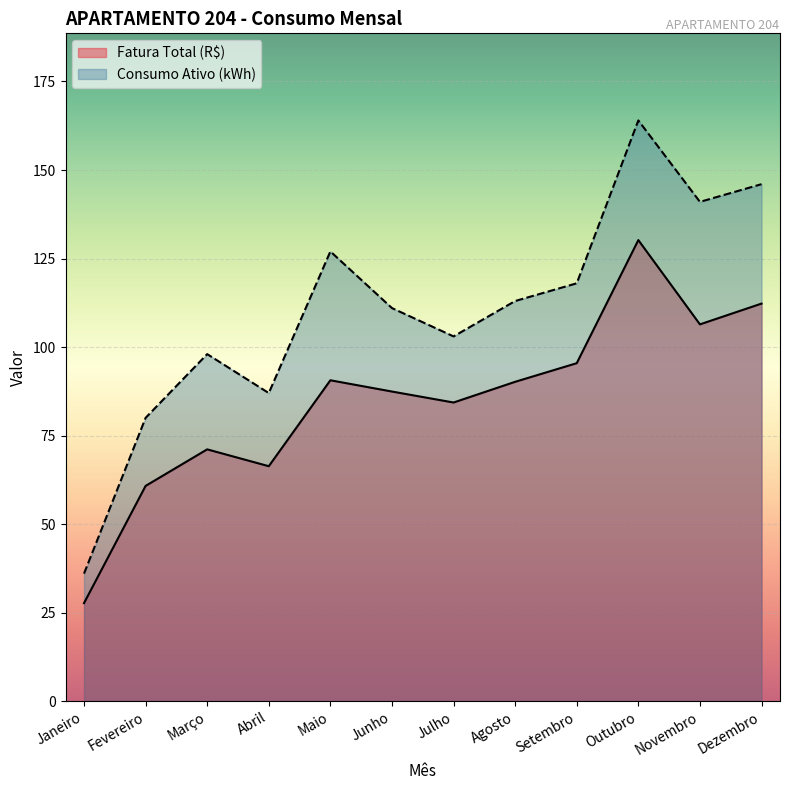

Reading right to left, transcribe all the data shown in this chart.

Fatura Total (R$): 112.3	106.4	130.2	95.4	90.2	84.3	87.4	90.6	66.3	71.1	60.8	27.7
Consumo Ativo (kWh): 146.0	141.0	164.0	118.0	113.0	103.0	111.0	127.0	87.0	98.0	80.0	36.0